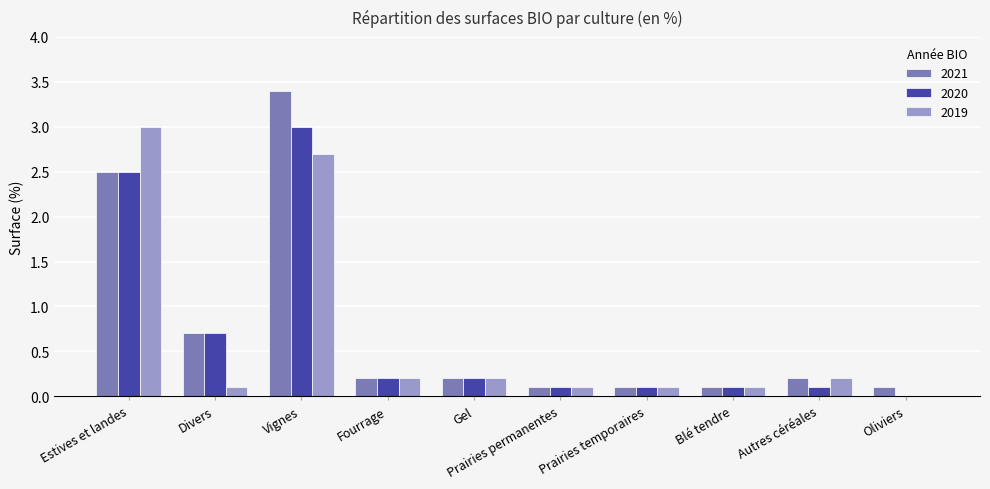

What value does the 2021 series have at Divers?

0.7